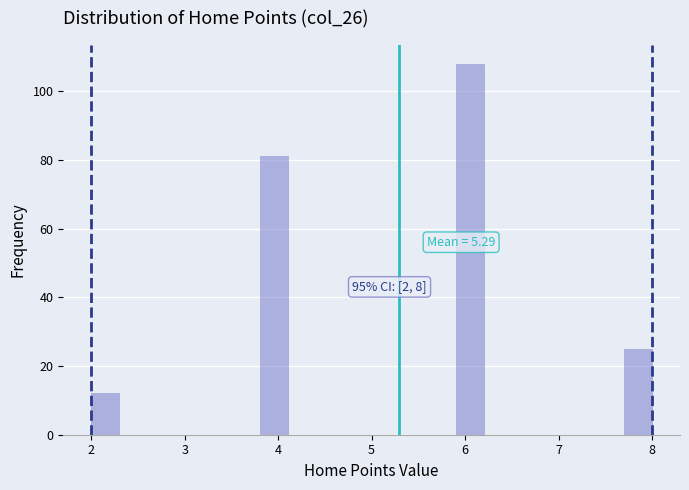

Read against the x-axis, roughly where is the centre of the tallest bar?

6.1